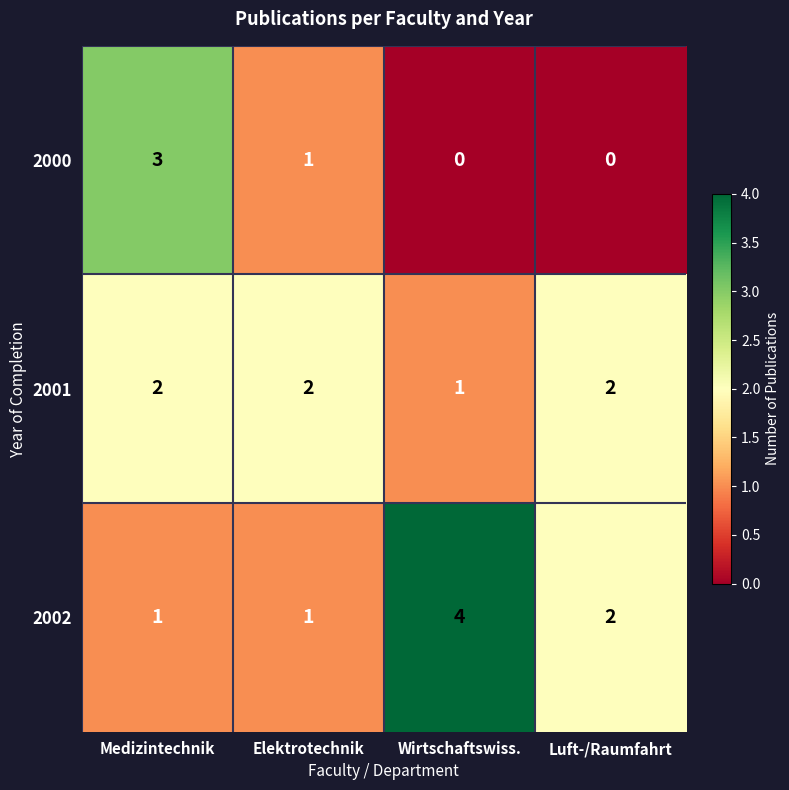

How many 2000 values are between 0 and 3?

4